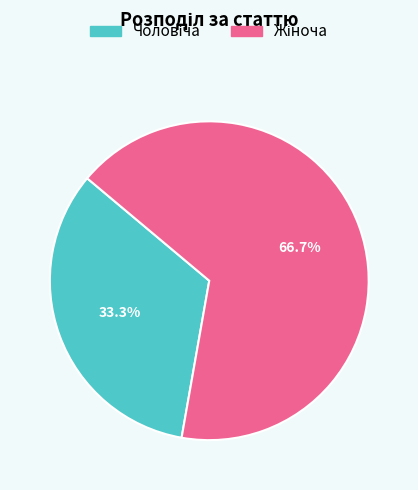

Is there a majority slice in this chart?

Yes